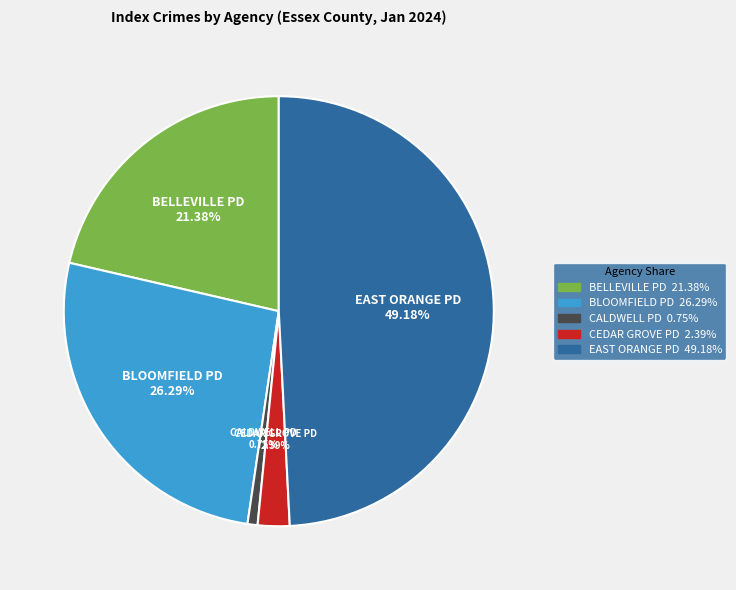

Is there a majority slice in this chart?

No